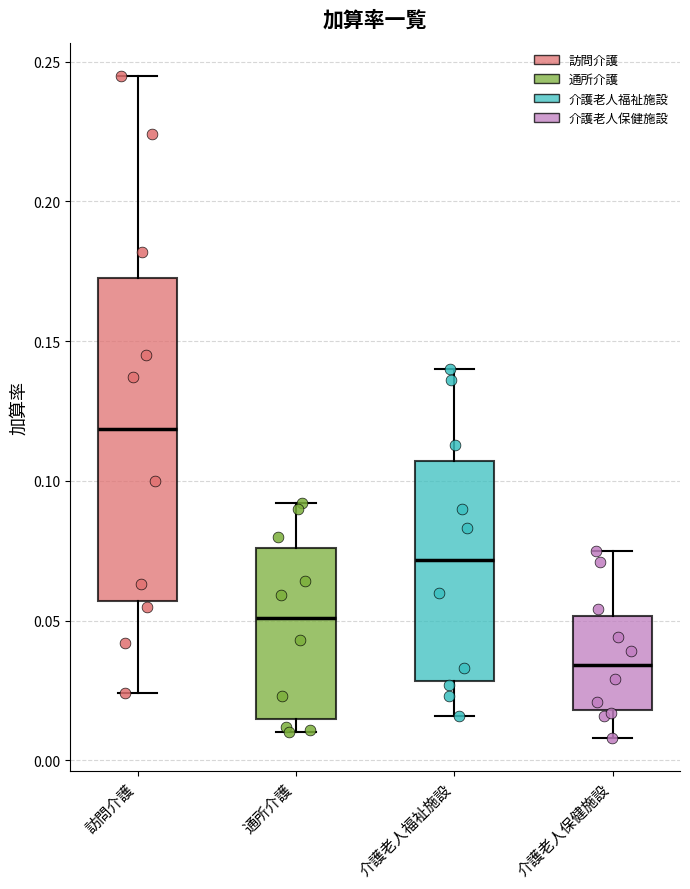

Reading left to right, read every box against the y-axis: the position of its median line, the range the box covers, and the ends of its whiskers. The values are not printed on the chart, so give them approximately, as read against the axis.

訪問介護: median 0.120, box 0.055 to 0.175, whiskers 0.025 to 0.245
通所介護: median 0.050, box 0.015 to 0.075, whiskers 0.010 to 0.090
介護老人福祉施設: median 0.070, box 0.030 to 0.105, whiskers 0.015 to 0.140
介護老人保健施設: median 0.035, box 0.020 to 0.050, whiskers 0.010 to 0.075